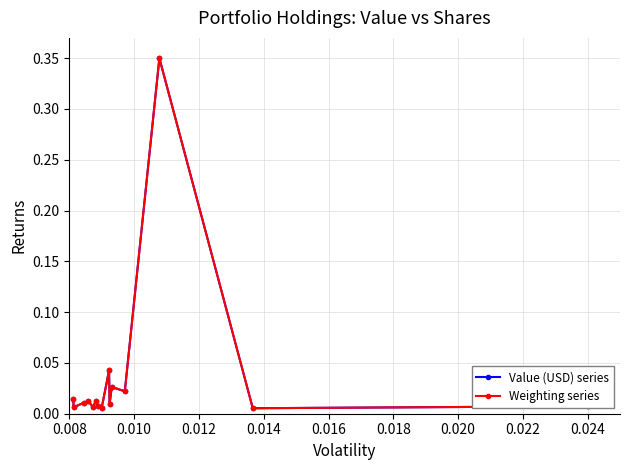

Which series has the largest range (max minus min)?

Weighting series